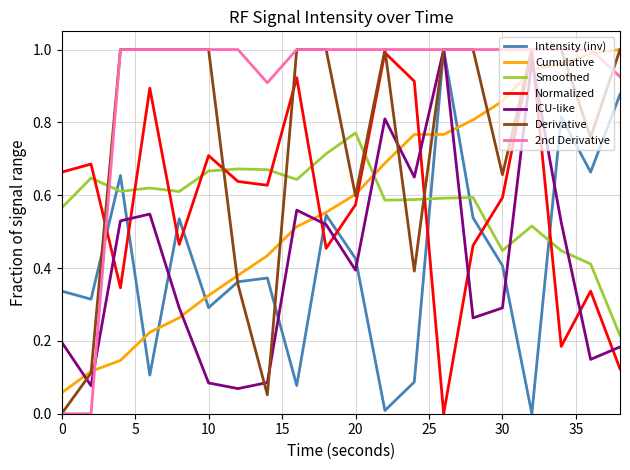

How many times do Intensity (inv) and Normalized cross each other?

9